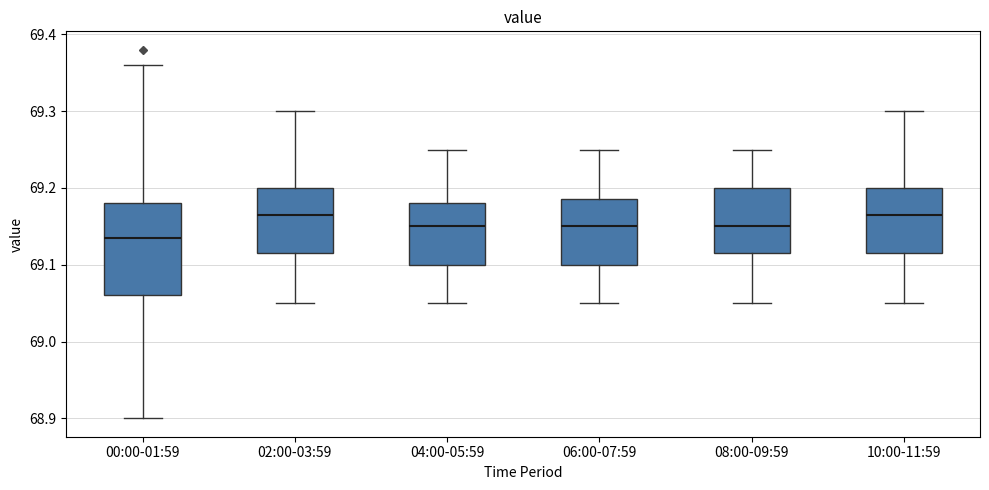

Where is the upper edge of the box for 06:00-07:59 on the y-axis? The values are not printed on the chart, so give them approximately, as read against the axis.

69.19